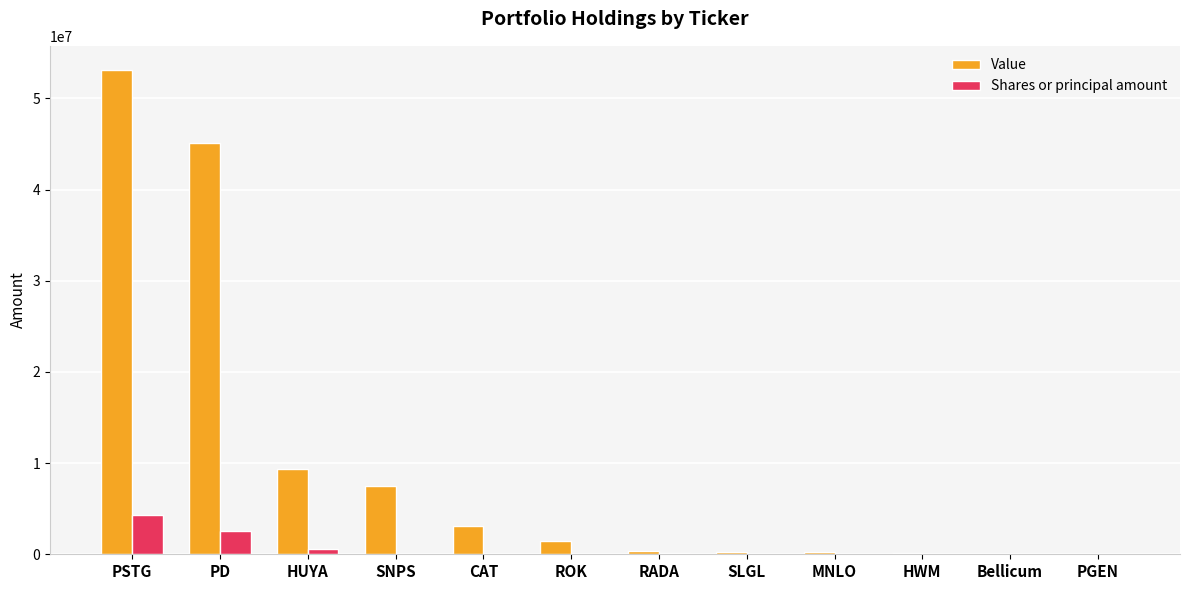

What is the sum of all Value values?

120475000